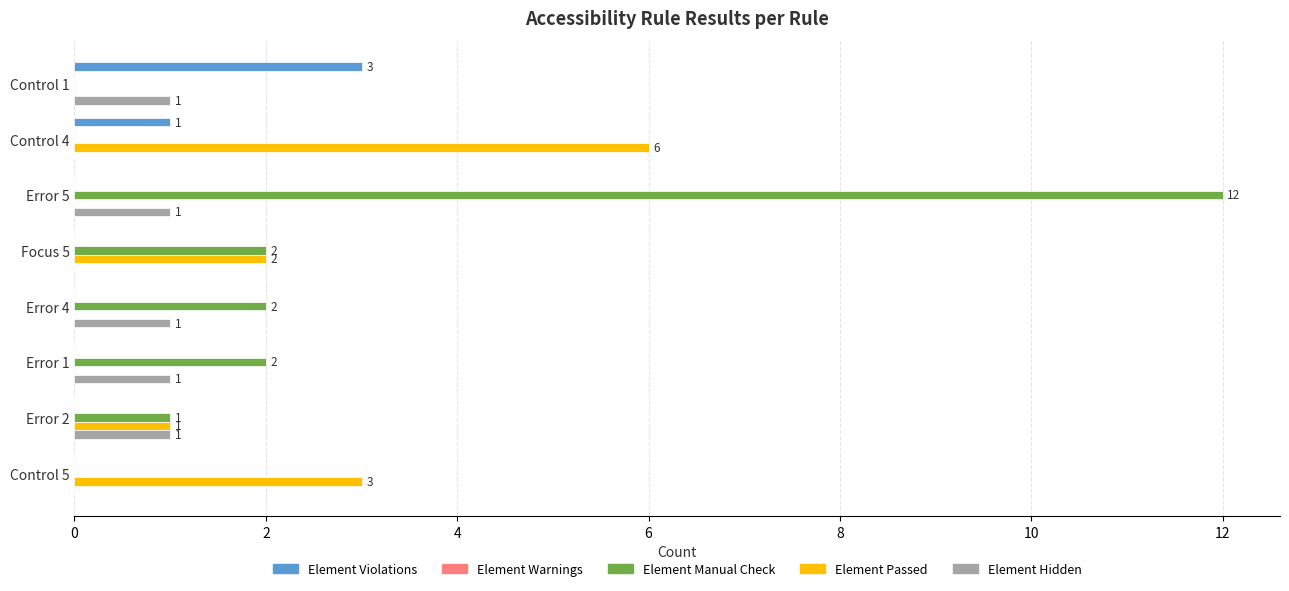

What value does the Element Violations series have at Control 1?

3